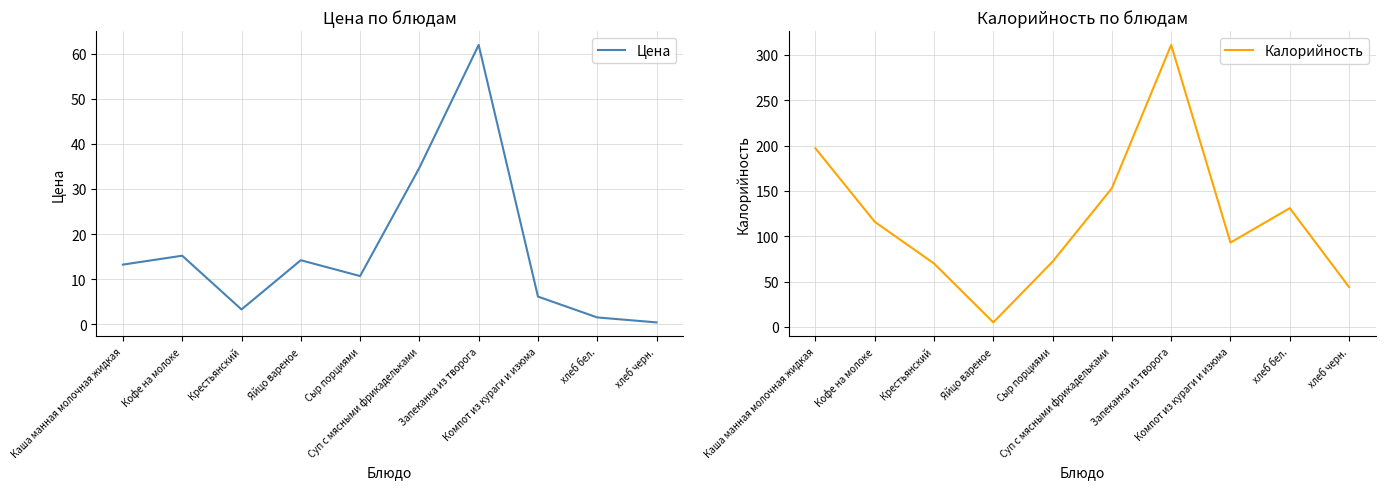

What is the label of the 8th point from the right?

Крестьянский